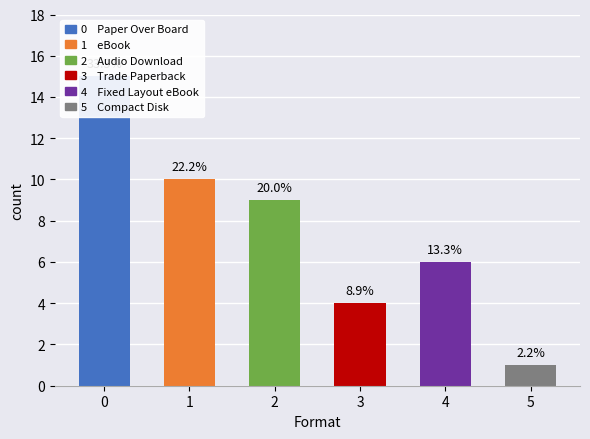

Between Trade Paperback and Compact Disk, which is larger?

Trade Paperback